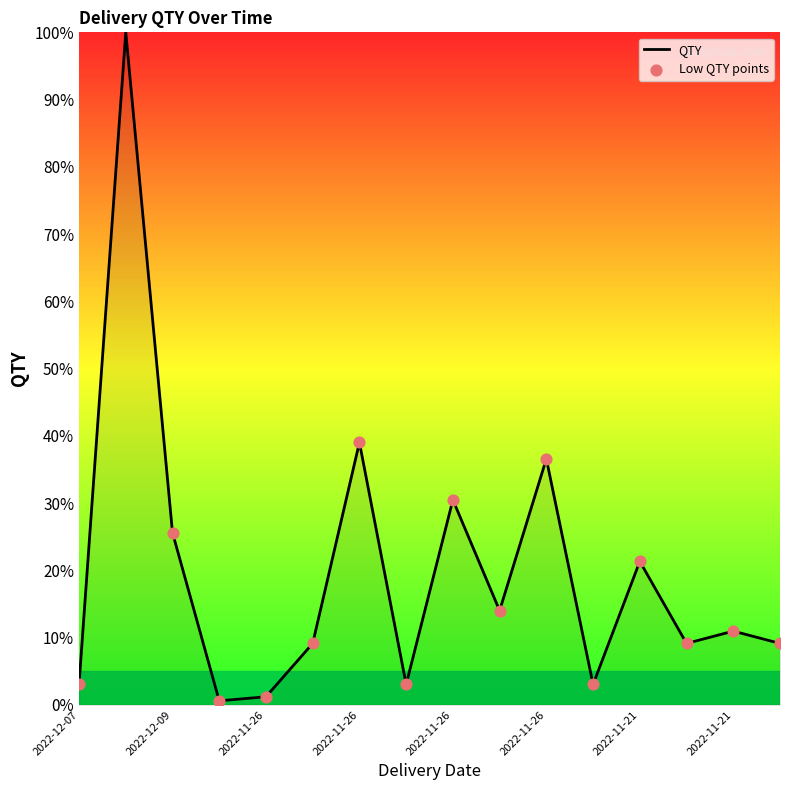

What is the difference between the maximum and minimum values?

99.4